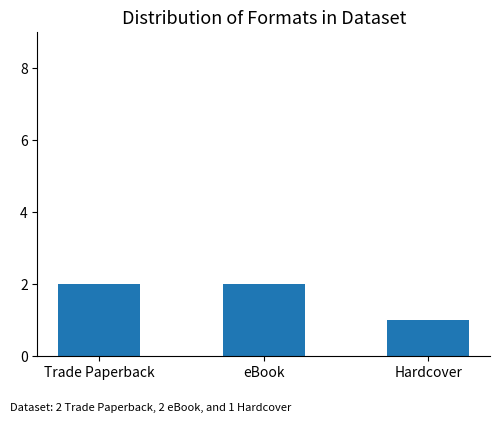

What is the average value?

2